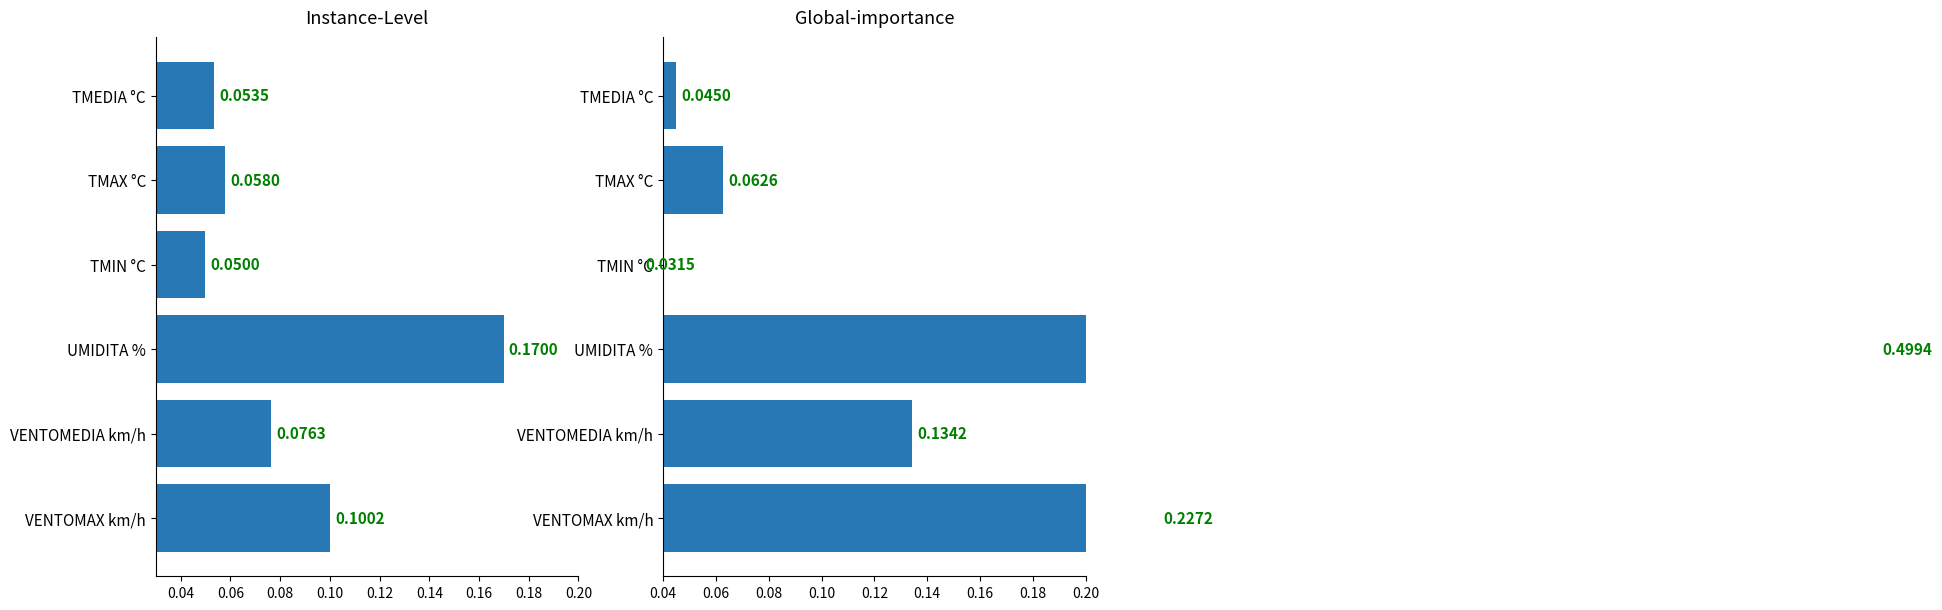

What is the greatest value displayed?

0.5